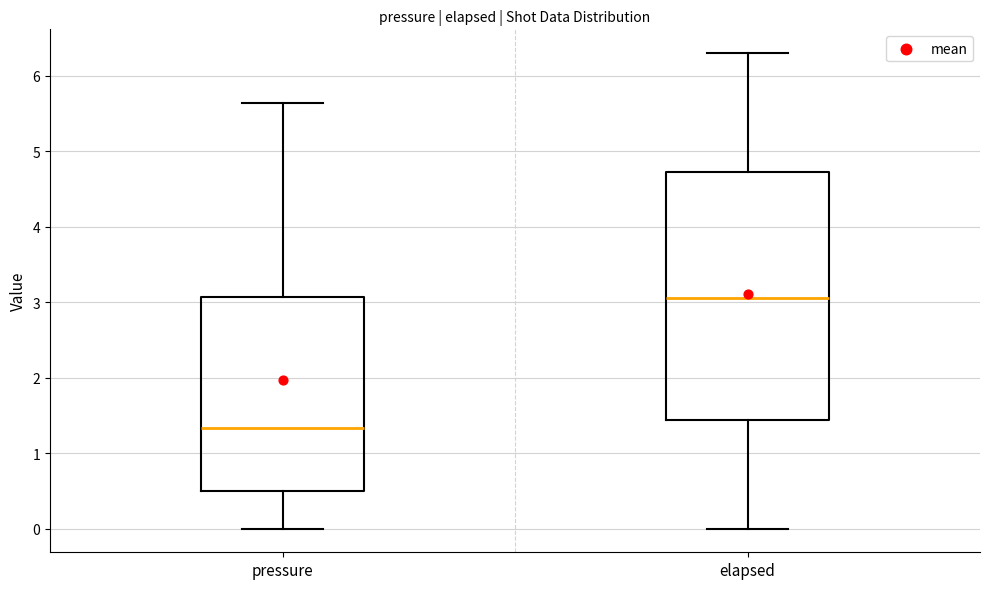

Which box is the tallest, from its lower edge to its upper edge?

elapsed